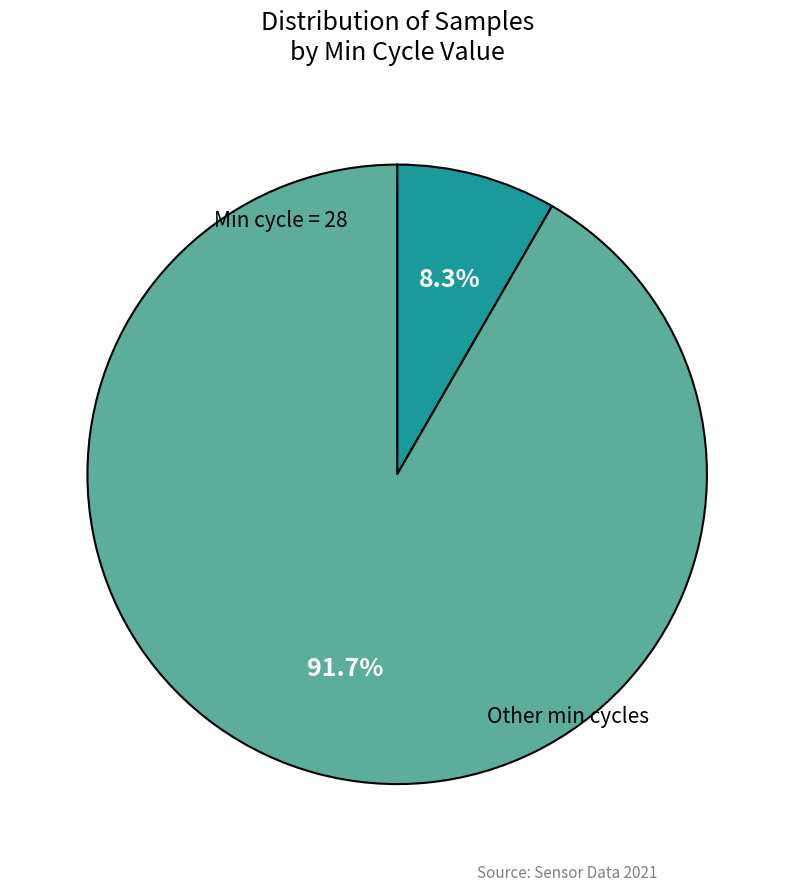

What is the largest slice in the pie chart?

Other min cycles